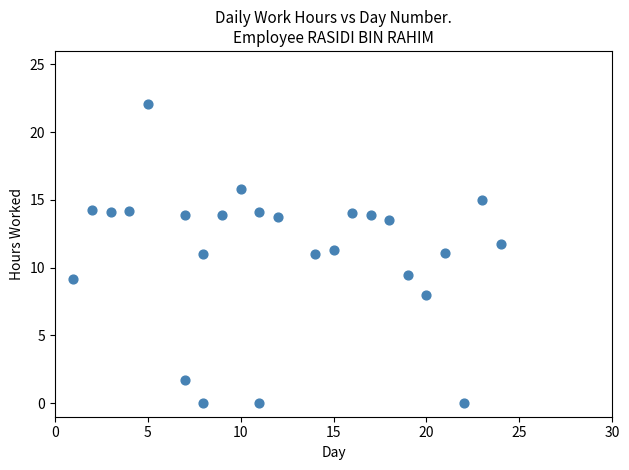

What is the range of X values (max minus min)?

23.0